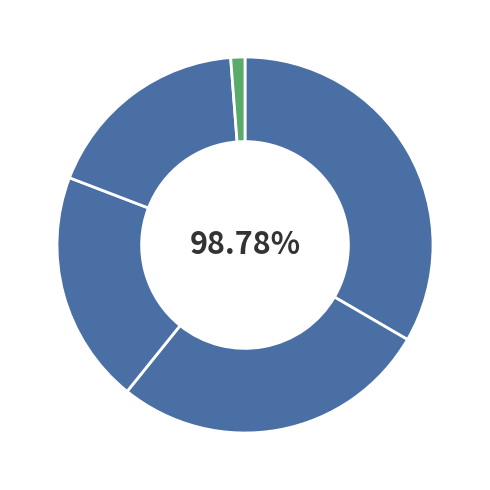

Combined, what portion of the pie is Denmark and Finland?

47.4%